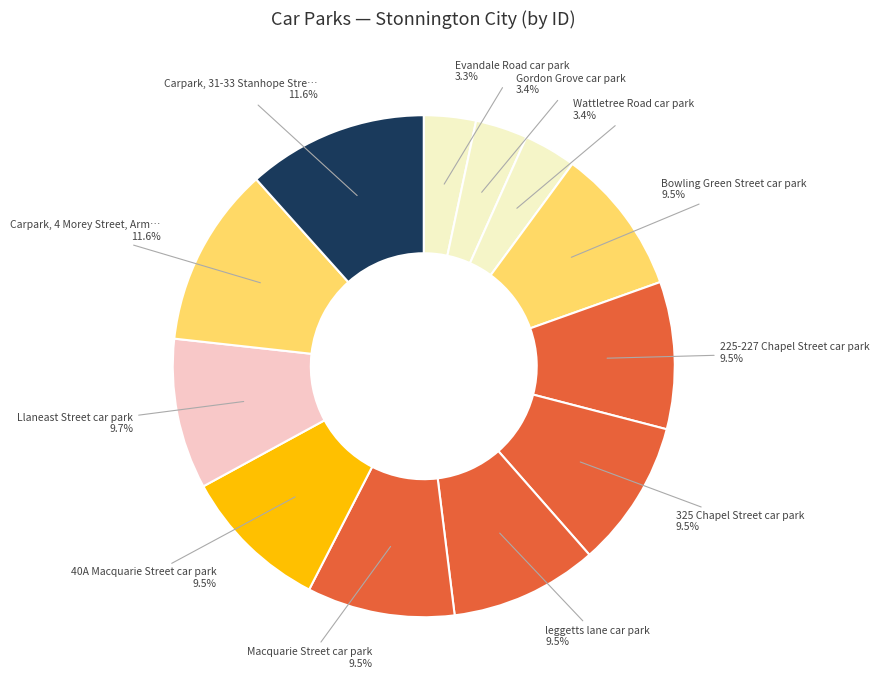

How many segments does this pie chart have?

12